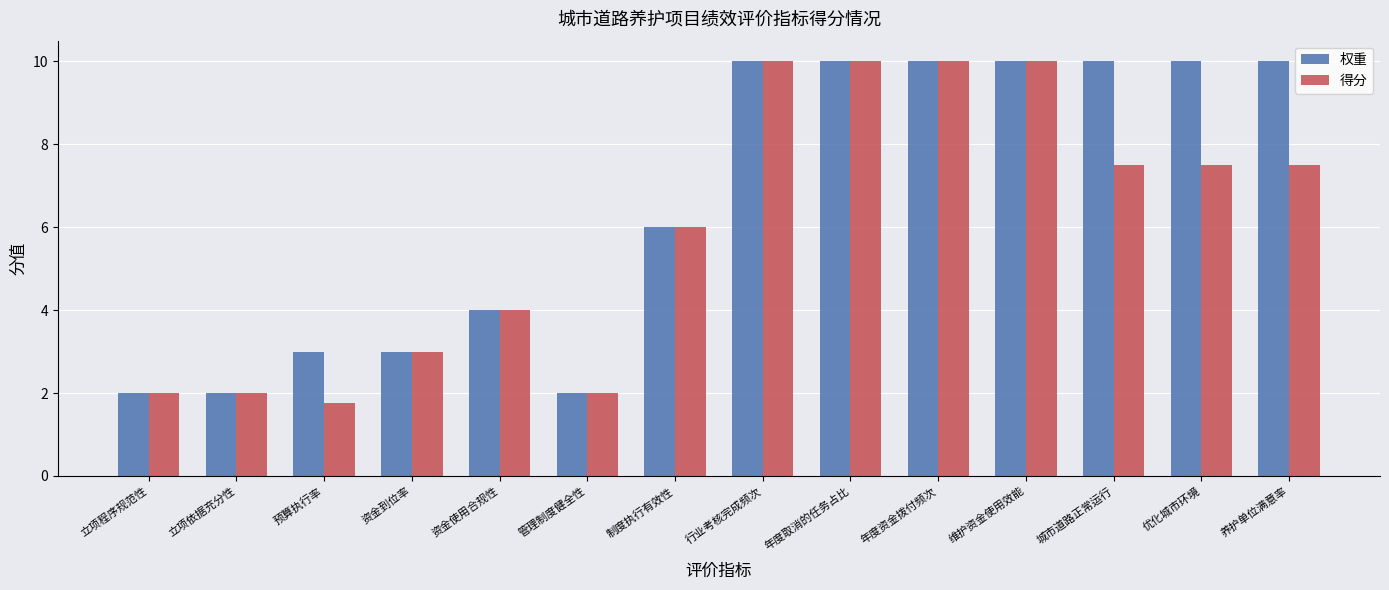

Is the value of 得分 at 城市道路正常运行 greater than the value of 权重 at 立项依据充分性?

Yes